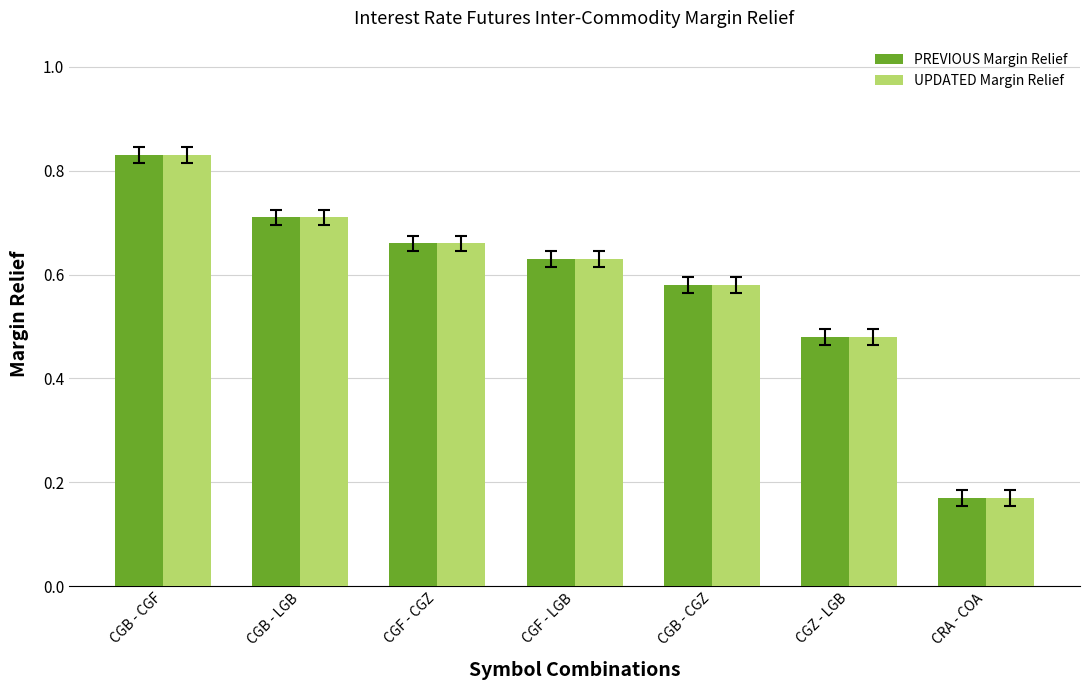

The UPDATED Margin Relief series shows 0.5 at CGB - LGB. True or false?

False